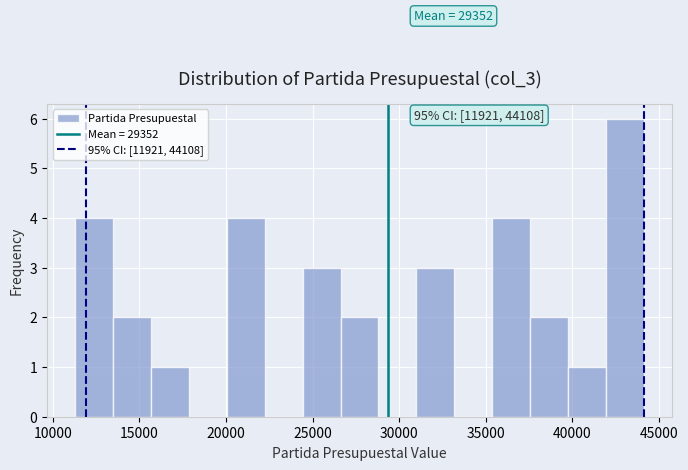

Which range on the x-axis has the tallest bar?

42000 to 44000